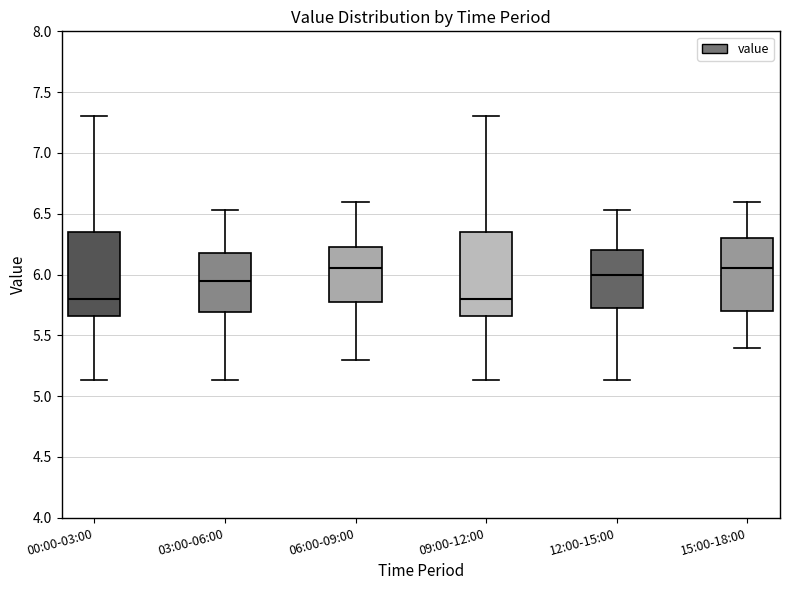

Reading left to right, transcribe this box plot: for each box, give where its median line is, the range the box spans, and where its two whiskers end, as read against the y-axis. The values are not printed on the chart, so give them approximately, as read against the axis.

00:00-03:00: median 5.80, box 5.65 to 6.35, whiskers 5.15 to 7.30
03:00-06:00: median 5.95, box 5.70 to 6.20, whiskers 5.15 to 6.55
06:00-09:00: median 6.05, box 5.80 to 6.25, whiskers 5.30 to 6.60
09:00-12:00: median 5.80, box 5.65 to 6.35, whiskers 5.15 to 7.30
12:00-15:00: median 6.00, box 5.70 to 6.20, whiskers 5.15 to 6.55
15:00-18:00: median 6.05, box 5.70 to 6.30, whiskers 5.40 to 6.60